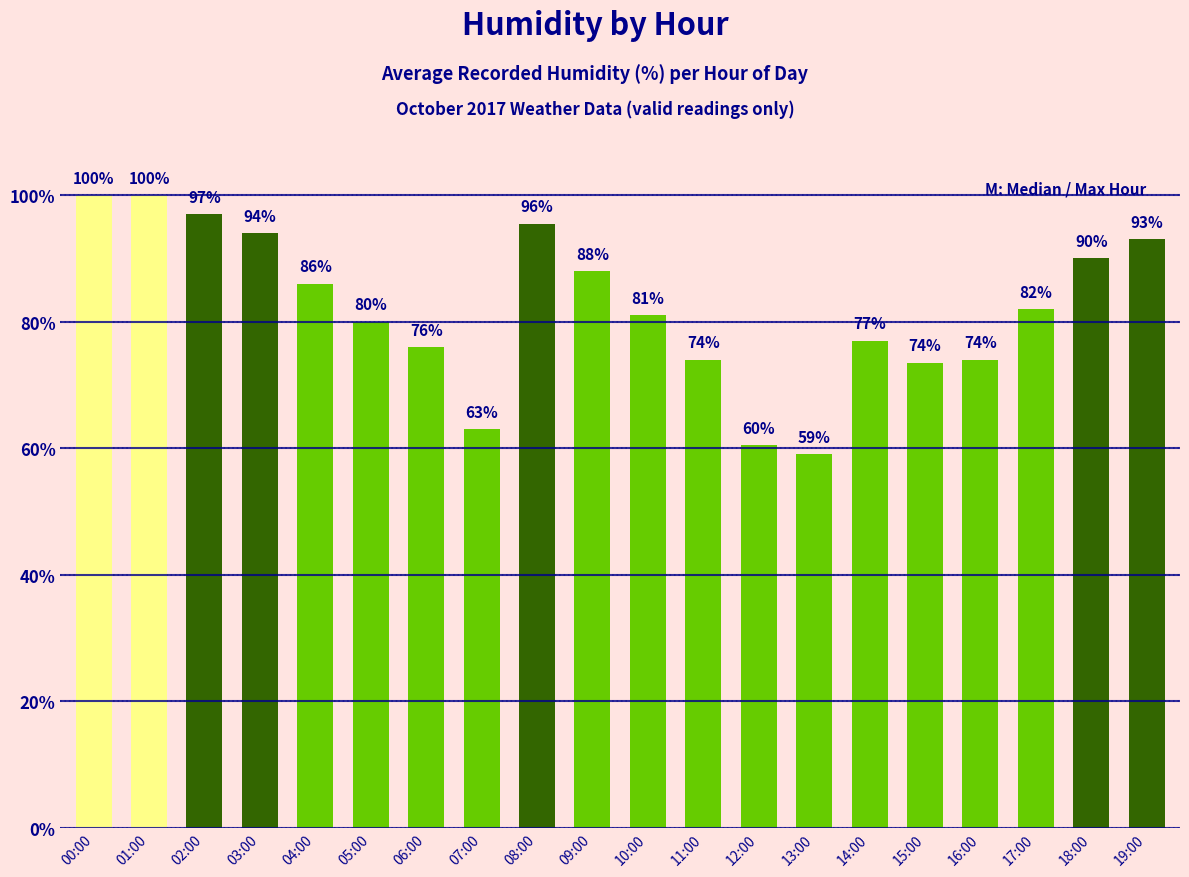

Are the bars horizontal?

No